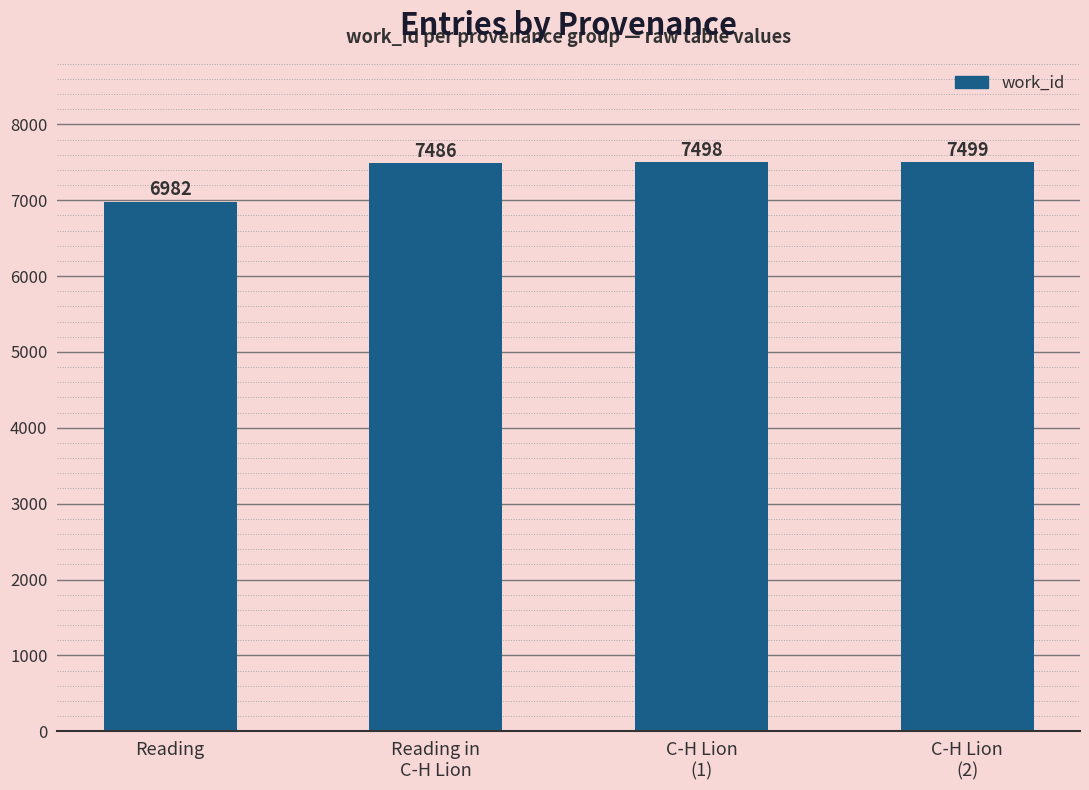

Which label corresponds to the largest value in the chart?

C-H Lion
(2)